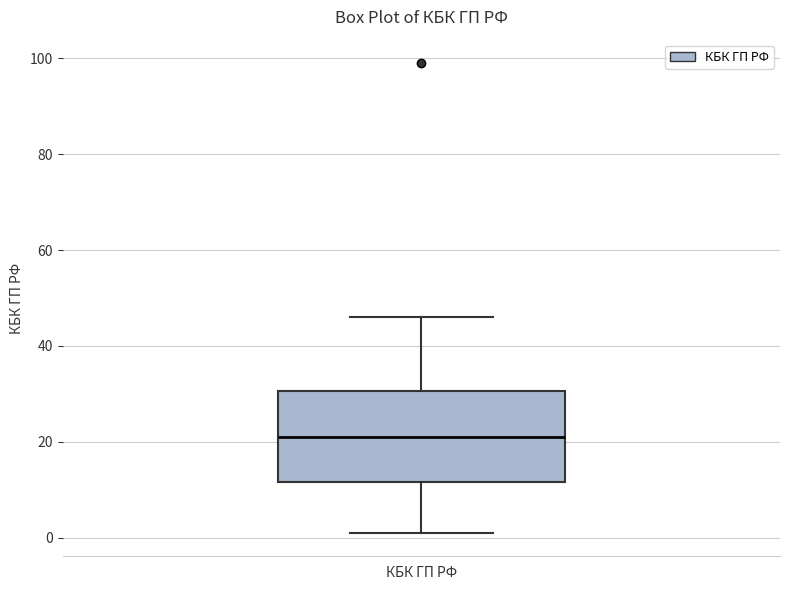

Where does the upper whisker of the box for КБК ГП РФ end on the y-axis? The values are not printed on the chart, so give them approximately, as read against the axis.

46